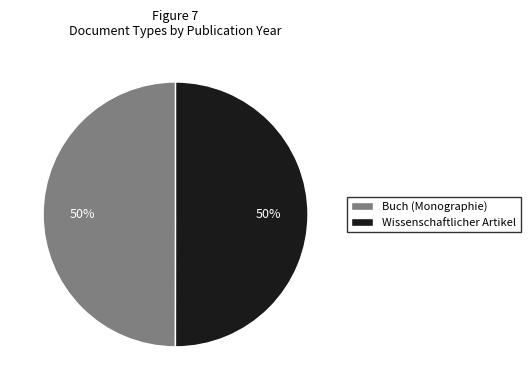

To the nearest percent, what portion does Wissenschaftlicher Artikel represent?

50%